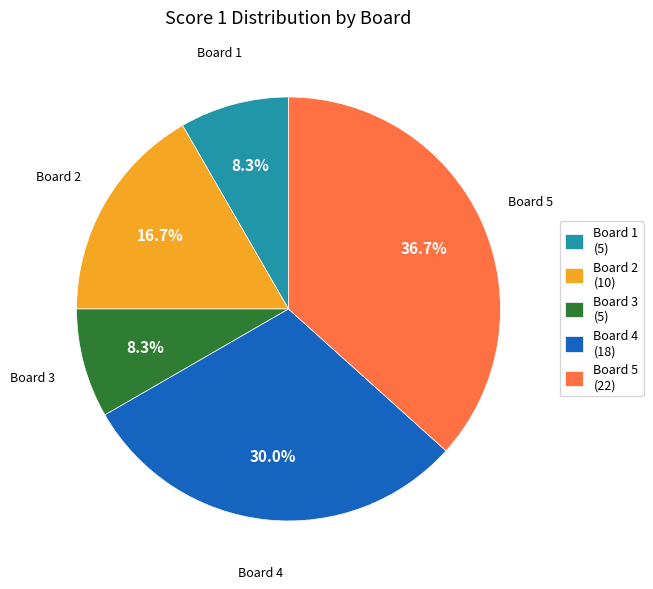

Which category has the biggest portion of the pie?

Board 5